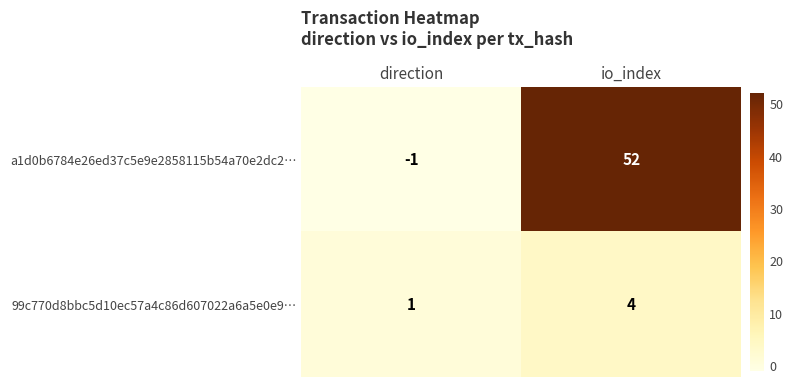

Rank the series by their maximum value, from lowest to highest.

99c770d8bbc5d10ec57a4c86d607022a6a5e0e9…, a1d0b6784e26ed37c5e9e2858115b54a70e2dc2…